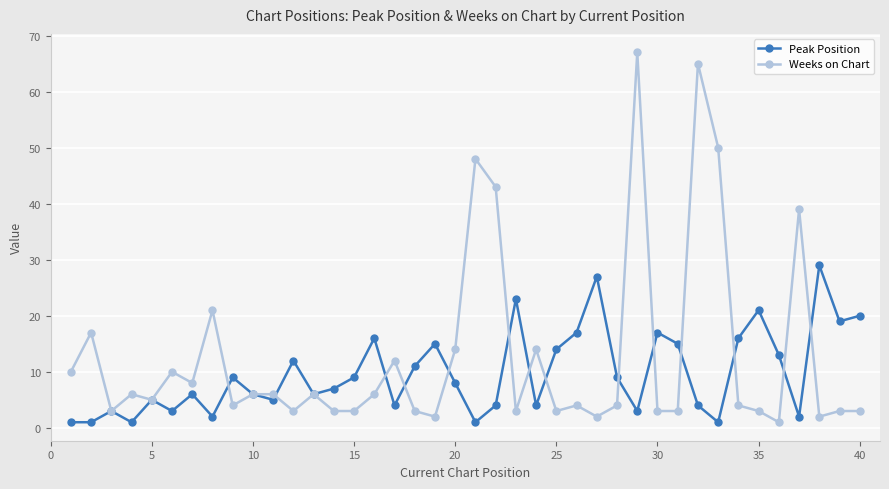

Which series has the largest total across all categories?

Weeks on Chart